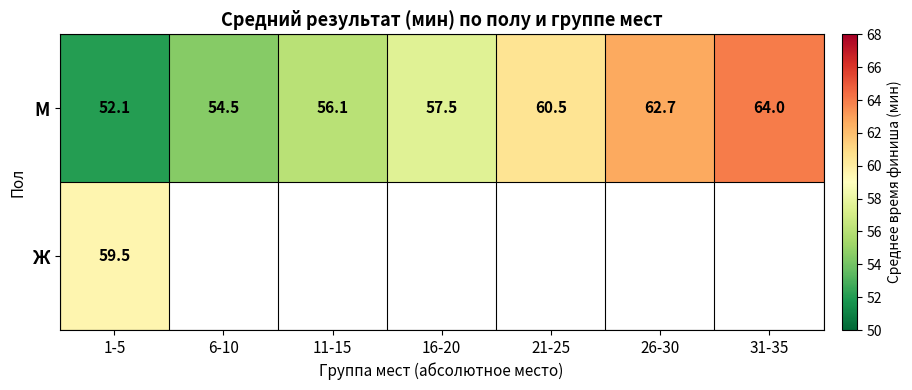

The value of М at 1-5 is 52.1. True or false?

True